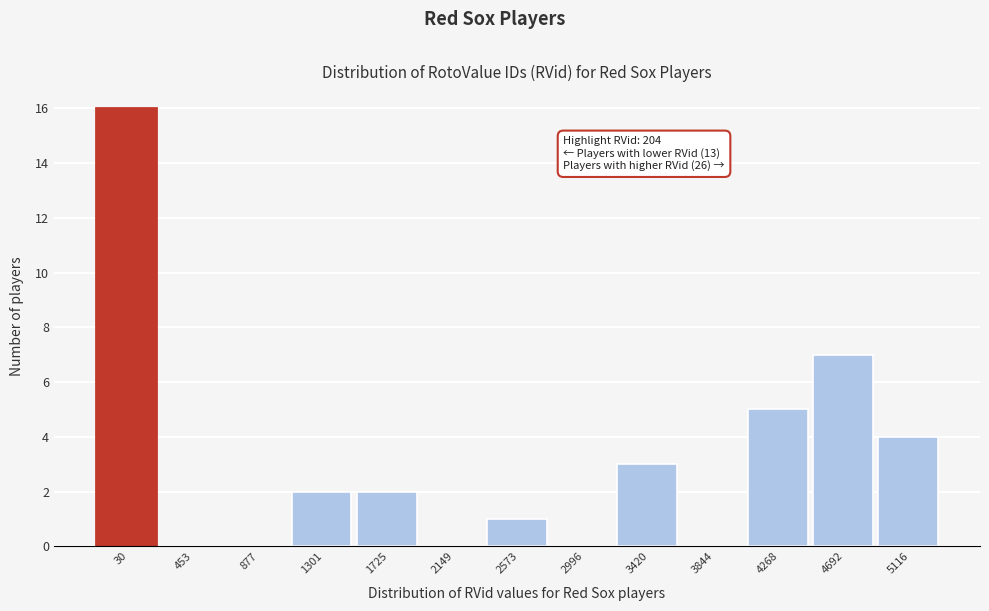

Reading left to right, transcribe all the data shown in this chart.

30=16	453=0	877=0	1301=2	1725=2	2149=0	2573=1	2996=0	3420=3	3844=0	4268=5	4692=7	5116=4